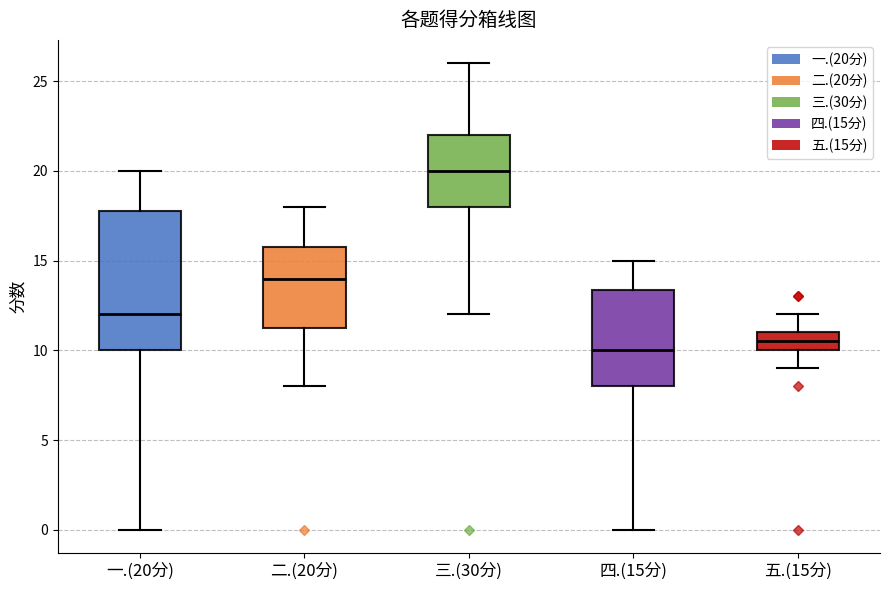

Which box's median line is the lowest?

四.(15分)